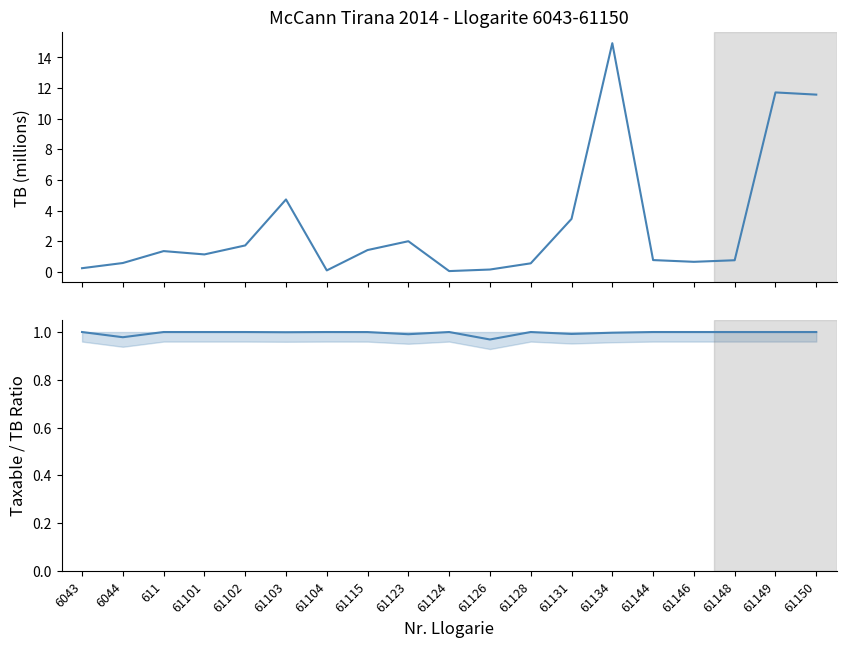

Reading left to right, list all the values displayed in this chart.

TB (millions): 6043=0.3	6044=0.6	611=1.4	61101=1.1	61102=1.7	61103=4.7	61104=0.1	61115=1.4	61123=2.0	61124=0.1	61126=0.2	61128=0.6	61131=3.5	61134=14.9	61144=0.8	61146=0.7	61148=0.8	61149=11.7	61150=11.6
Taxable / TB Ratio: 6043=1.0	6044=1.0	611=1.0	61101=1.0	61102=1.0	61103=1.0	61104=1.0	61115=1.0	61123=1.0	61124=1.0	61126=1.0	61128=1.0	61131=1.0	61134=1.0	61144=1.0	61146=1.0	61148=1.0	61149=1.0	61150=1.0